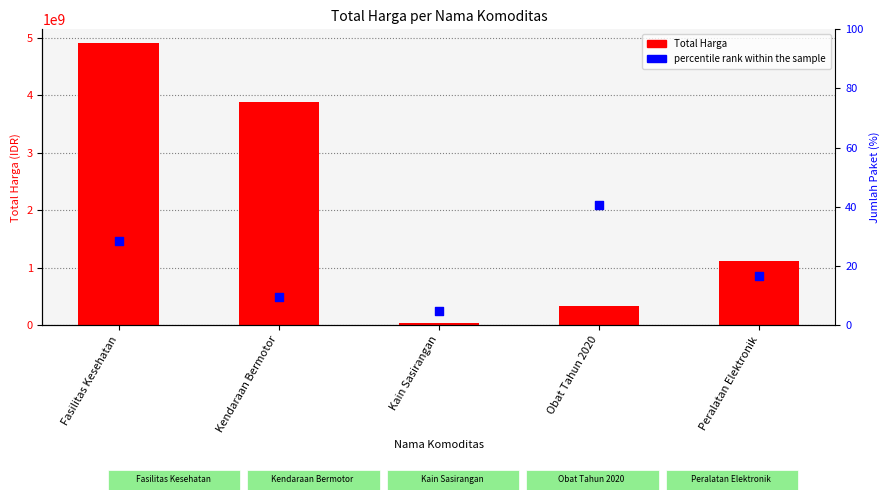

Which series has the largest Y range (max minus min)?

Total Harga